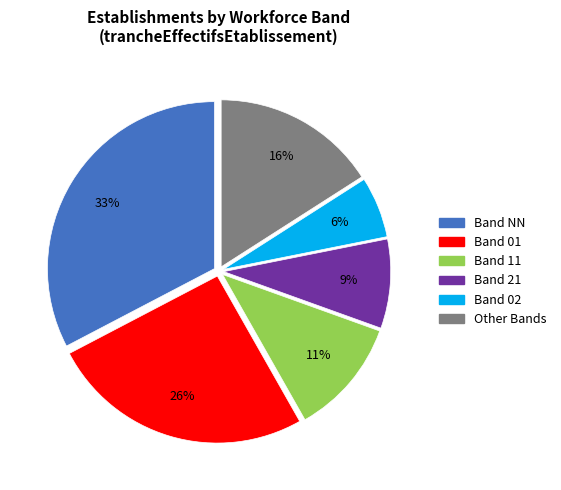

To the nearest percent, what is the average slice percentage?

17%